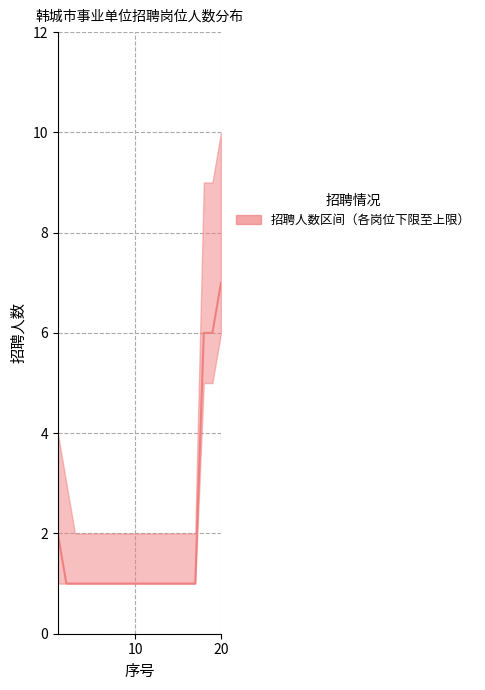

At which category does the chart reach its peak across all series?

20